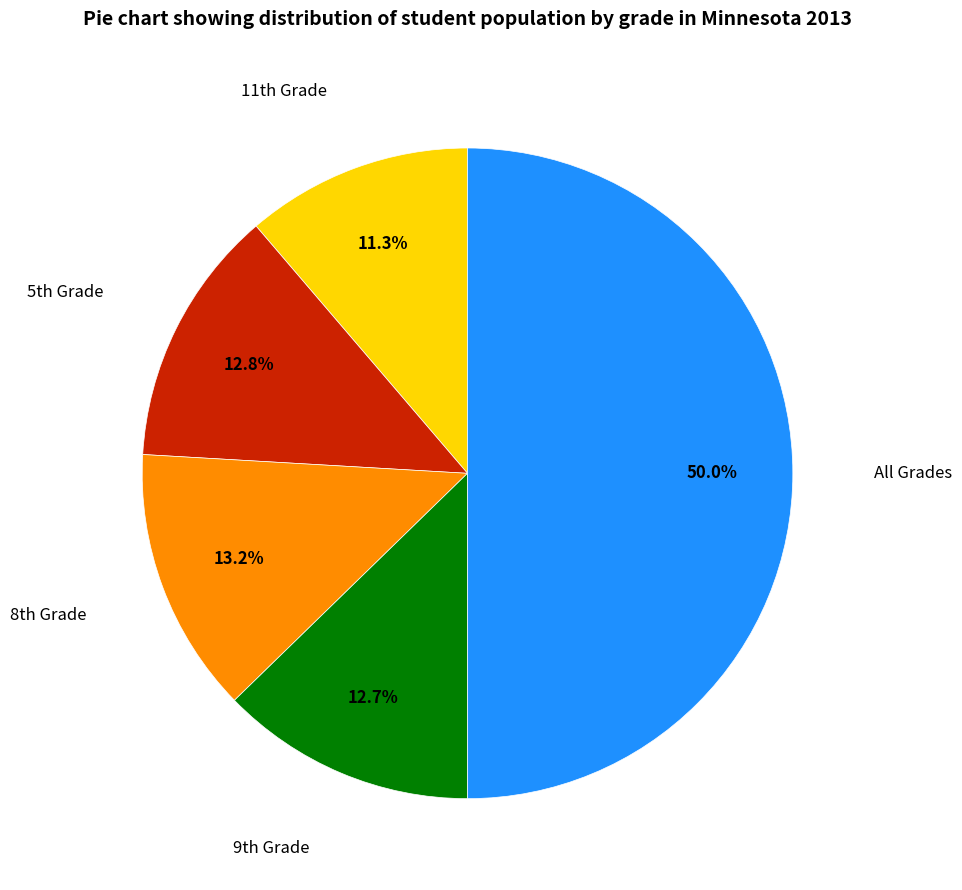

Rank the categories by value from lowest to highest.

11th Grade, 9th Grade, 5th Grade, 8th Grade, All Grades